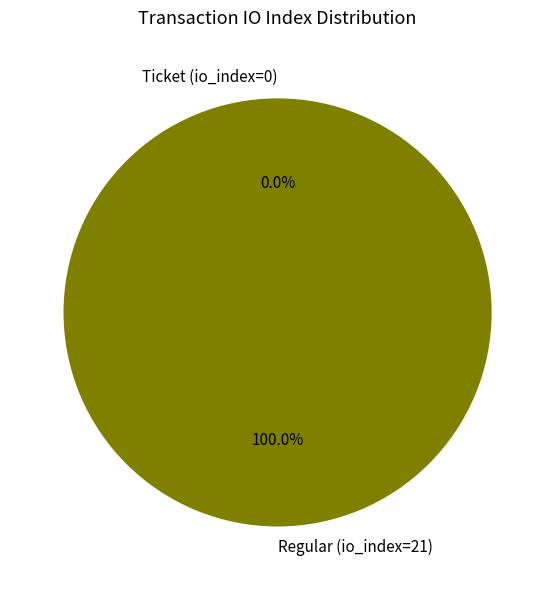

What is the largest slice in the pie chart?

Regular (io_index=21)